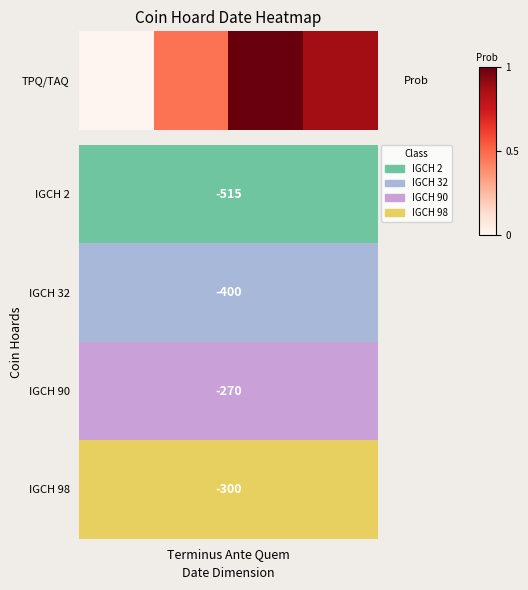

The chart shows a value of 1.4 at 2. True or false?

False